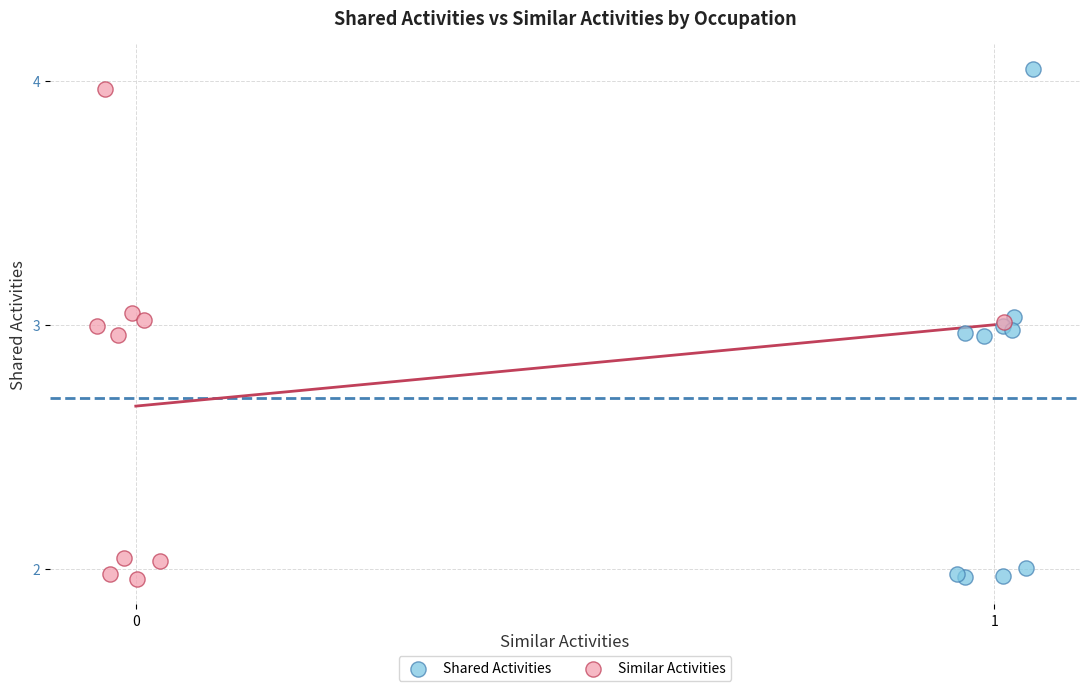

What are all the series names shown in the legend?

Shared Activities, Similar Activities